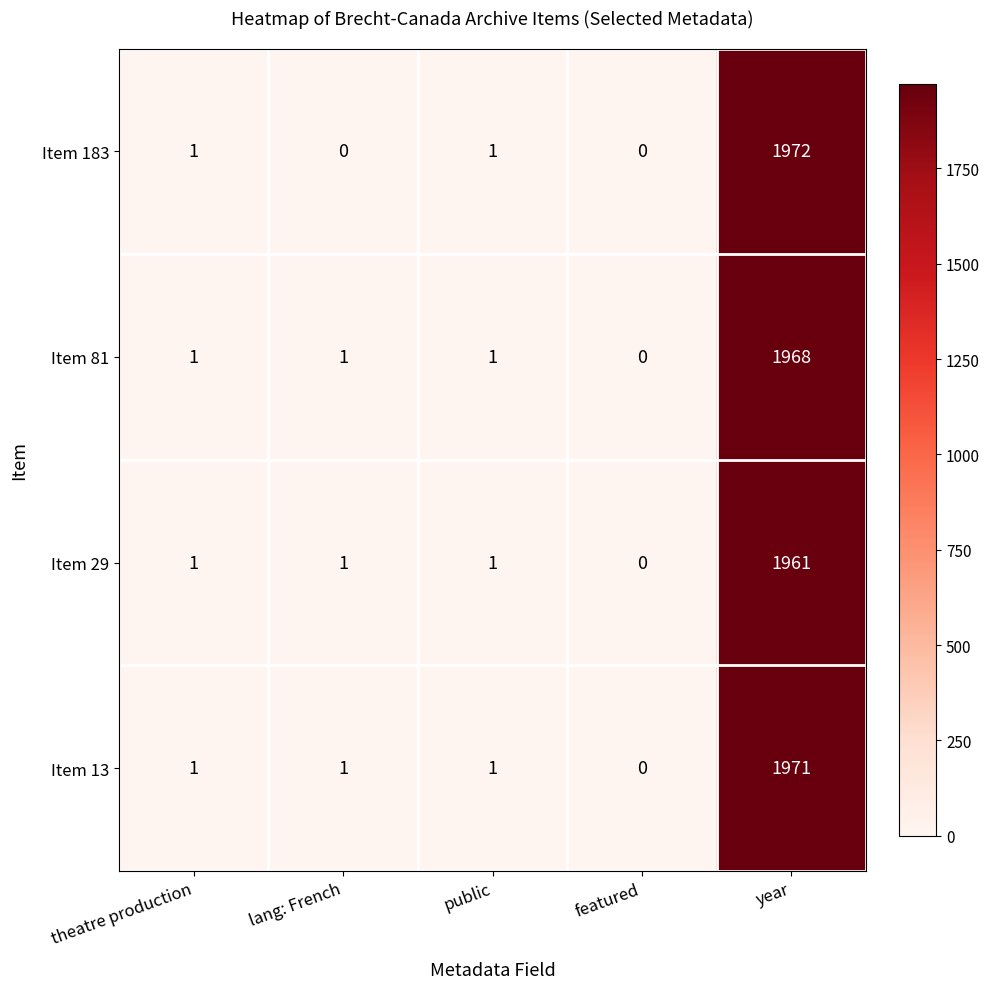

Is it true that Item 81 equals 3501 at year?

False